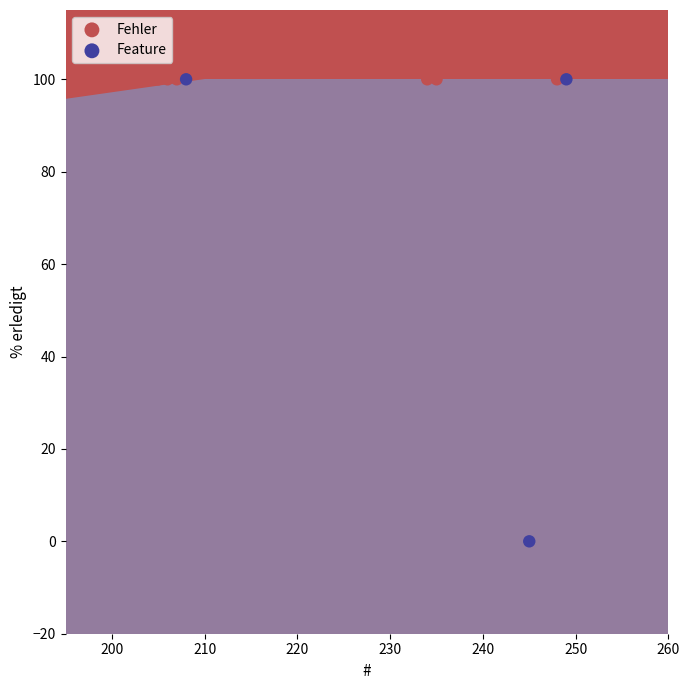

Which series reaches the minimum Y coordinate?

Feature